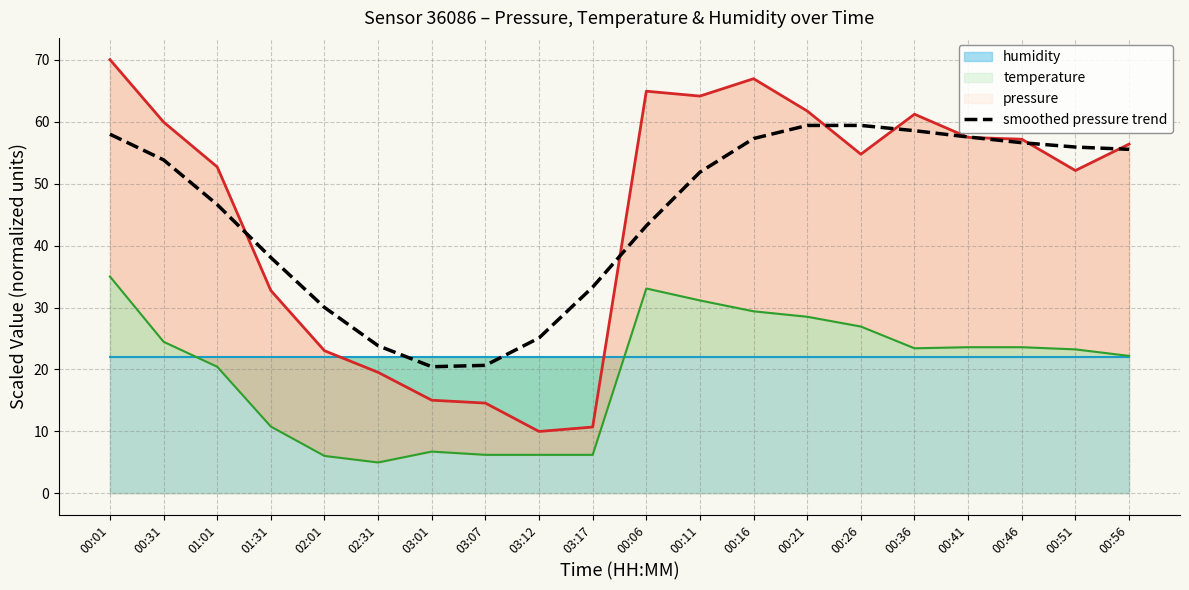

Which category has the highest value across all series?

00:26